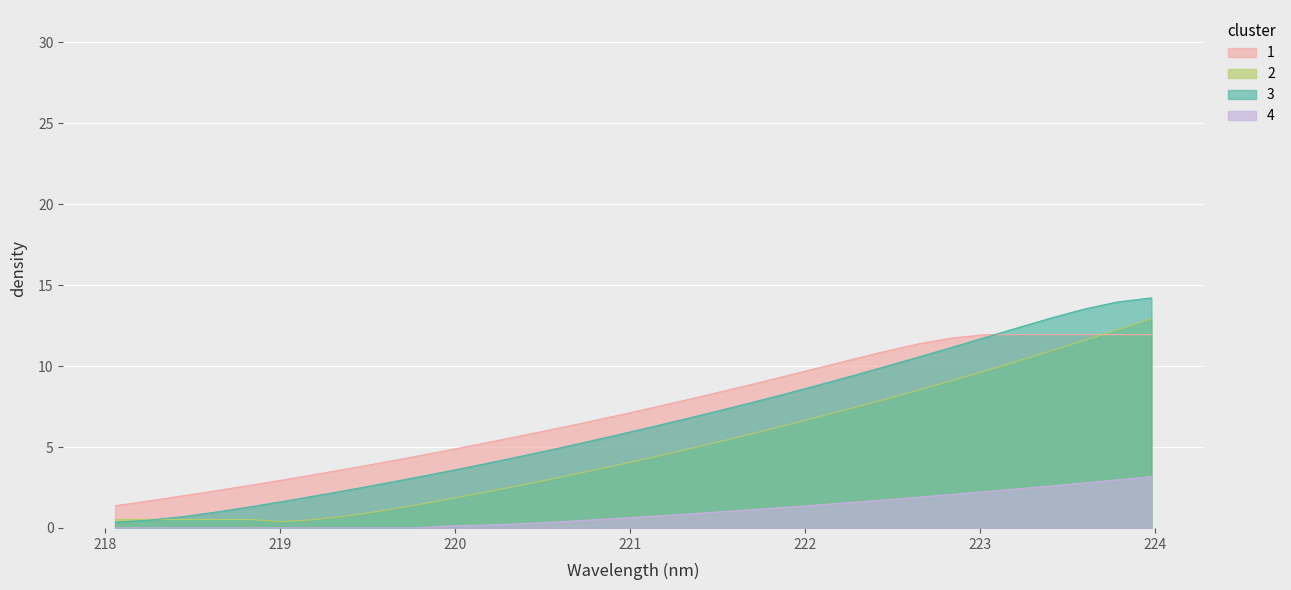

How many lines are shown in the chart?

4